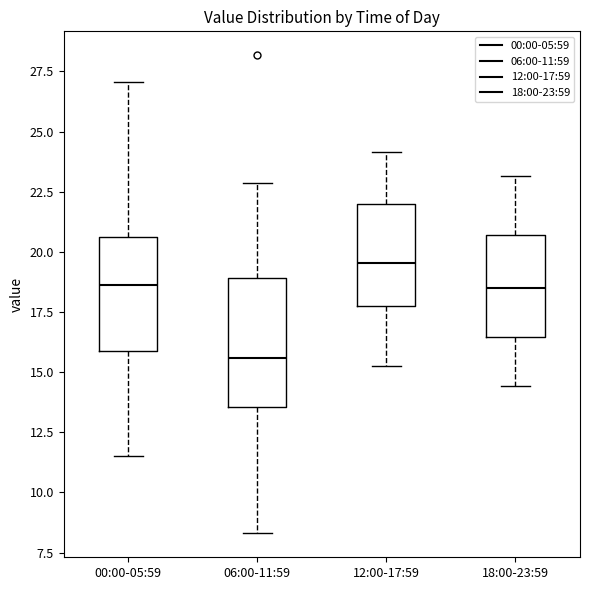

Which box has the lowest median line?

06:00-11:59